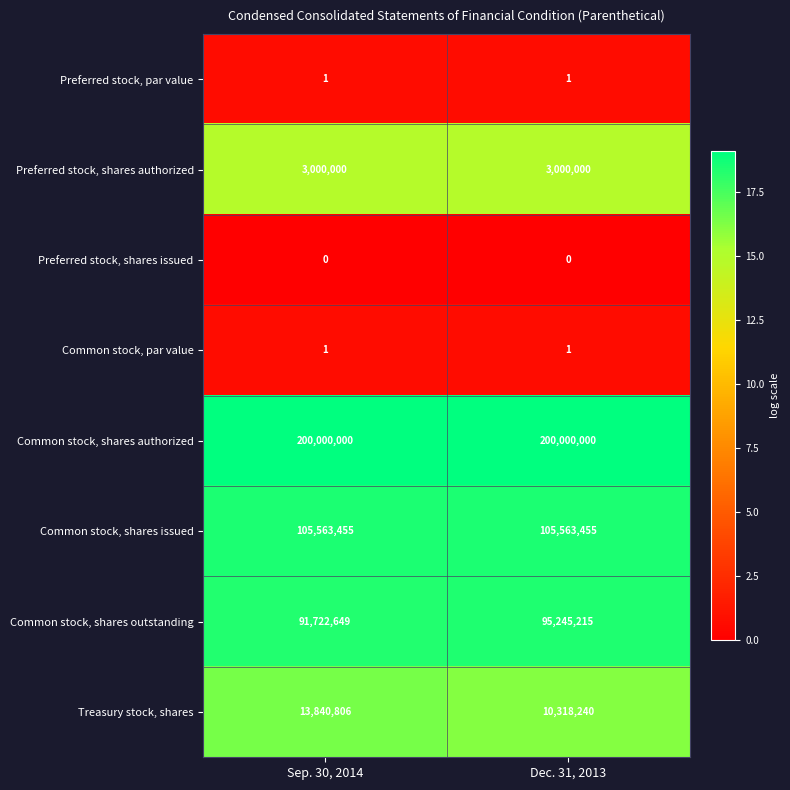

What is the sum of all Common stock, shares outstanding values?

186967864